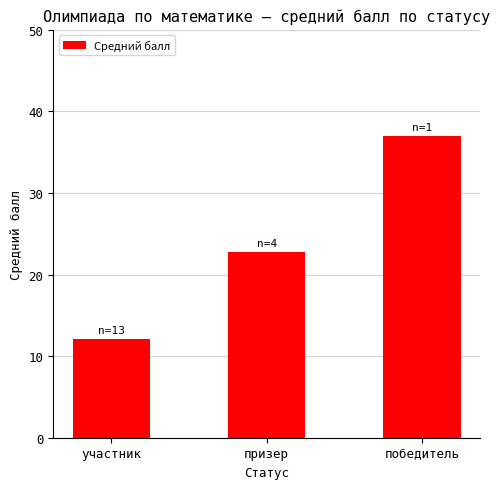

What is the sum of the values at победитель and призер?

59.8